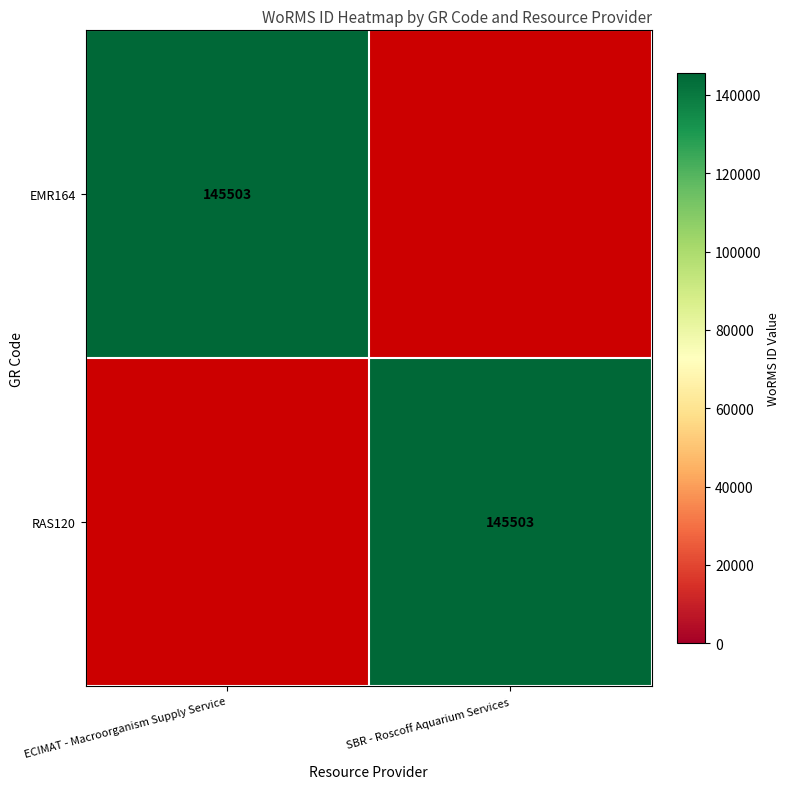

True or false: EMR164 has a value of 85949 at ECIMAT - Macroorganism Supply Service.

False